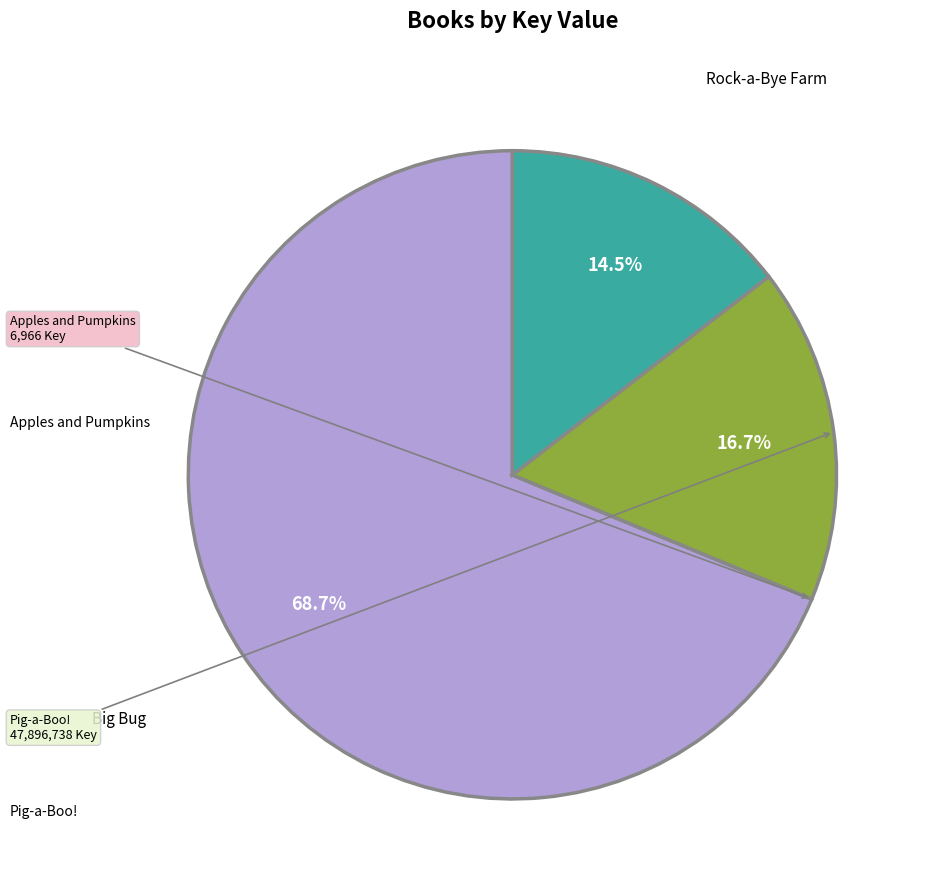

Is there a majority slice in this chart?

Yes